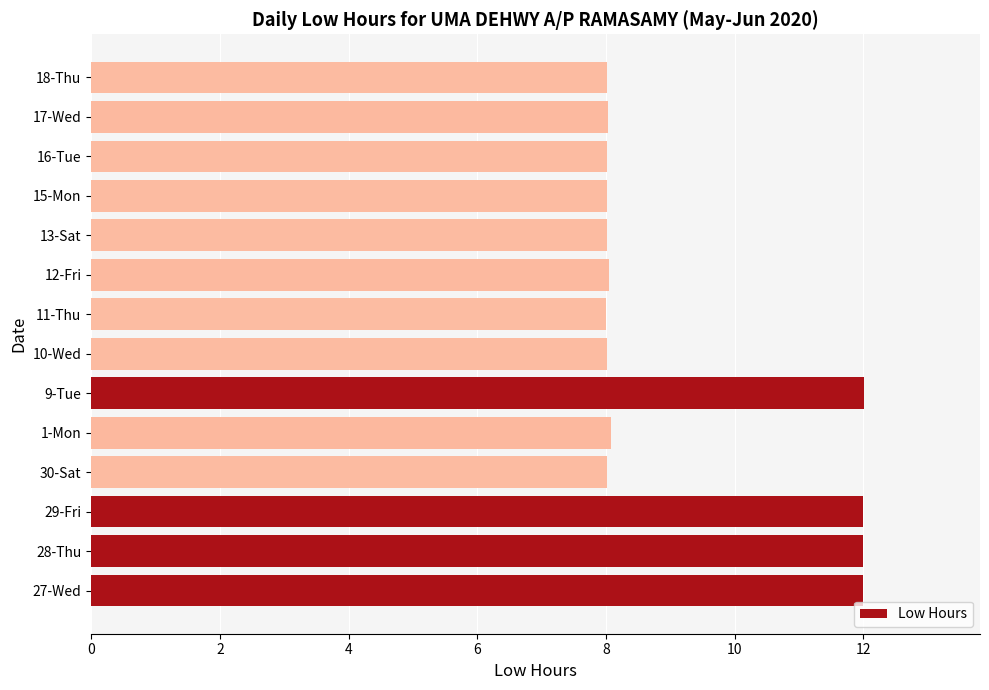

What is the minimum value shown in the chart?

8.0